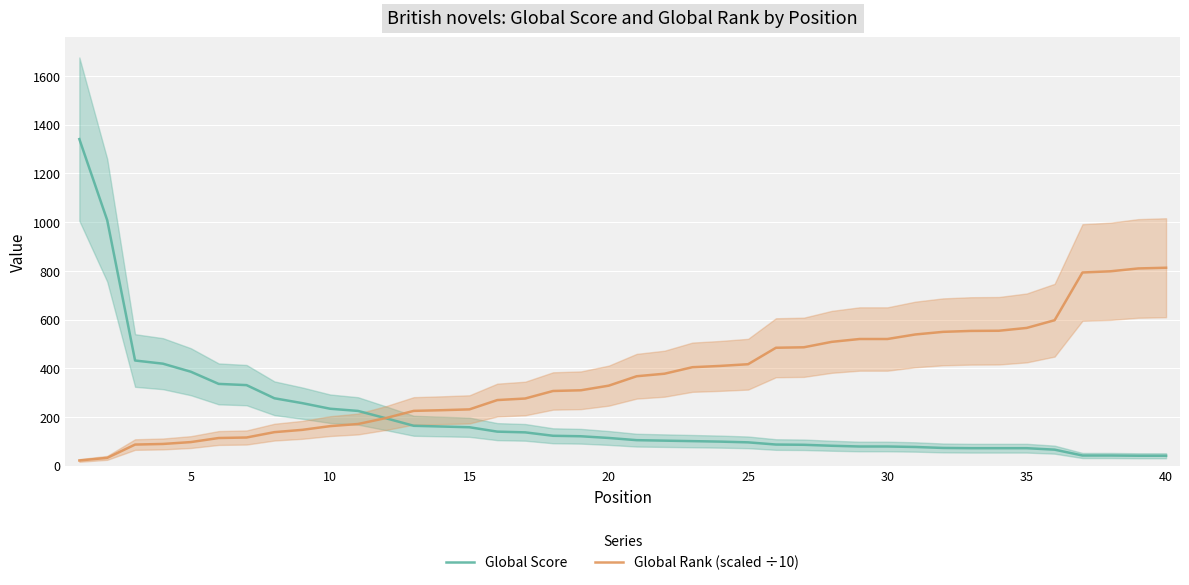

At how many categories does at least one series exceed 407?

21